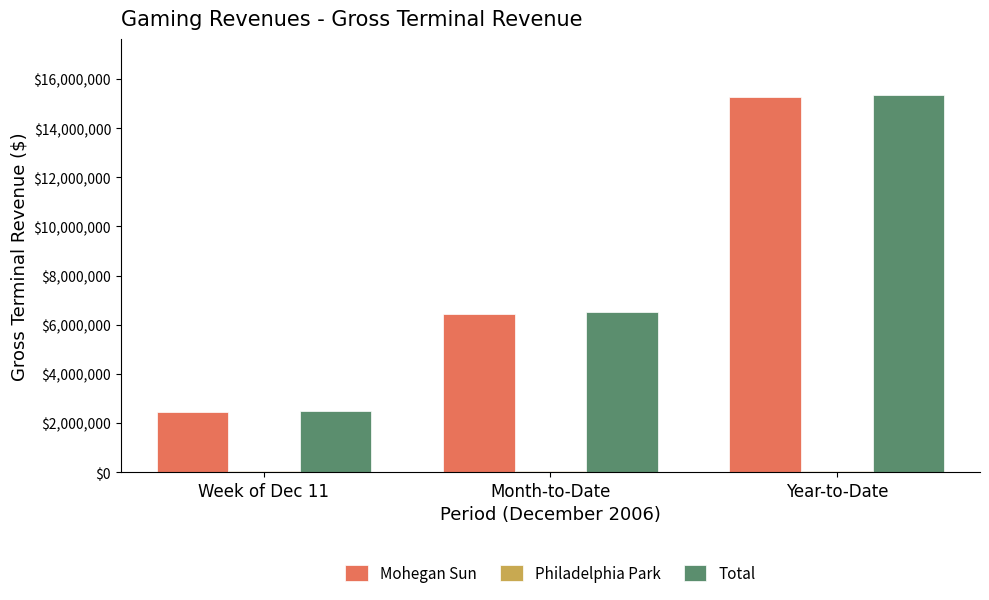

Does the chart contain stacked bars?

No